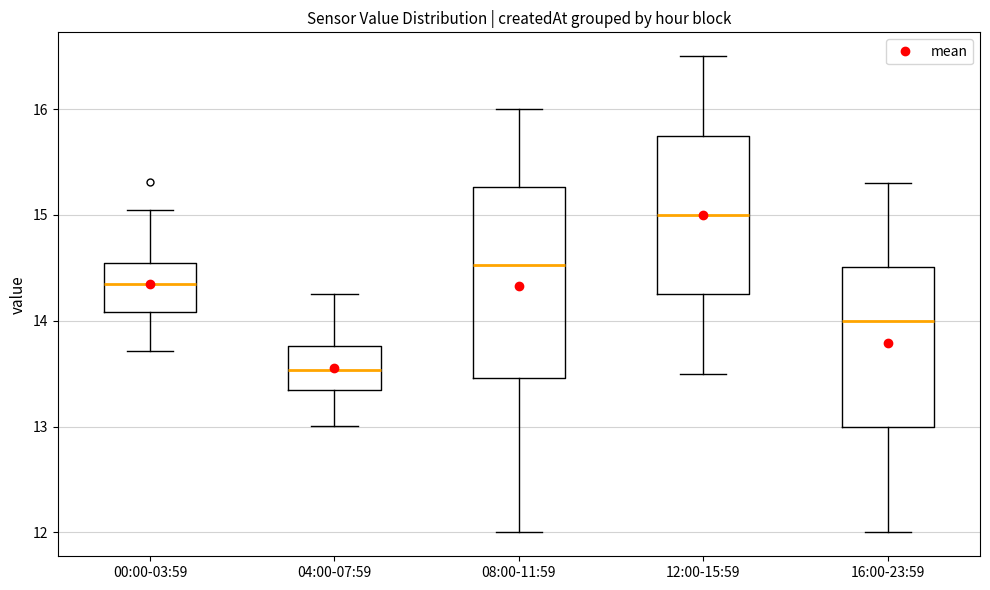

Where does the upper whisker of the box for 12:00-15:59 end on the y-axis? The values are not printed on the chart, so give them approximately, as read against the axis.

16.5